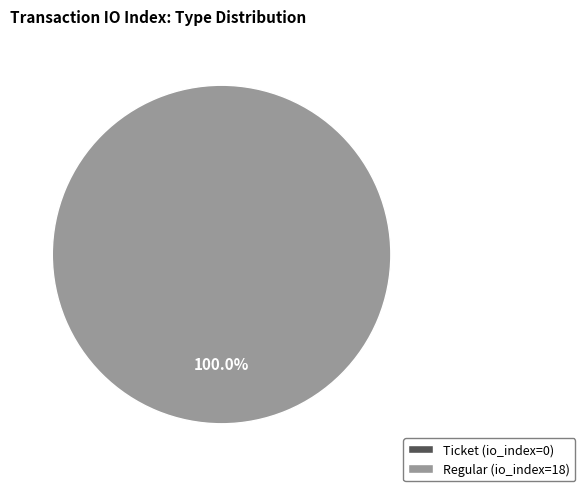

Combined, do Ticket and Regular account for over 50%?

Yes